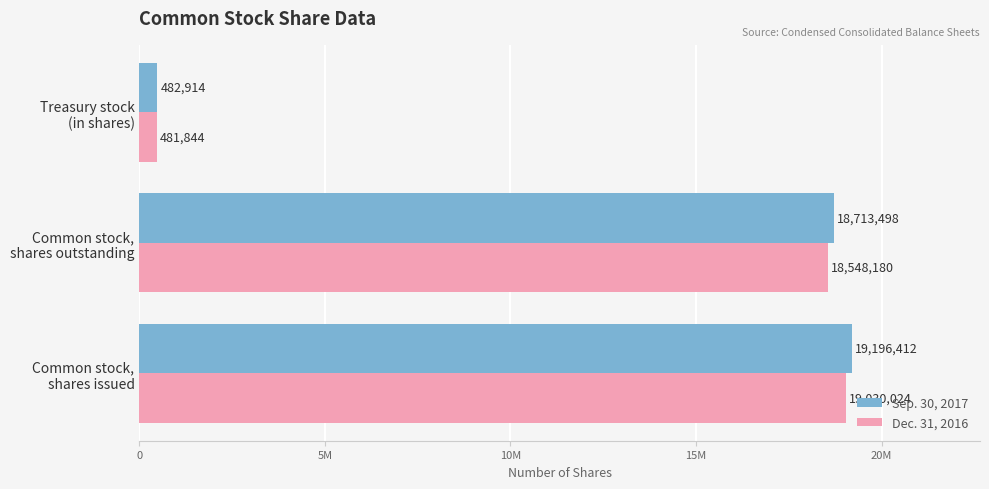

What are all the series names shown in the legend?

Sep. 30, 2017, Dec. 31, 2016